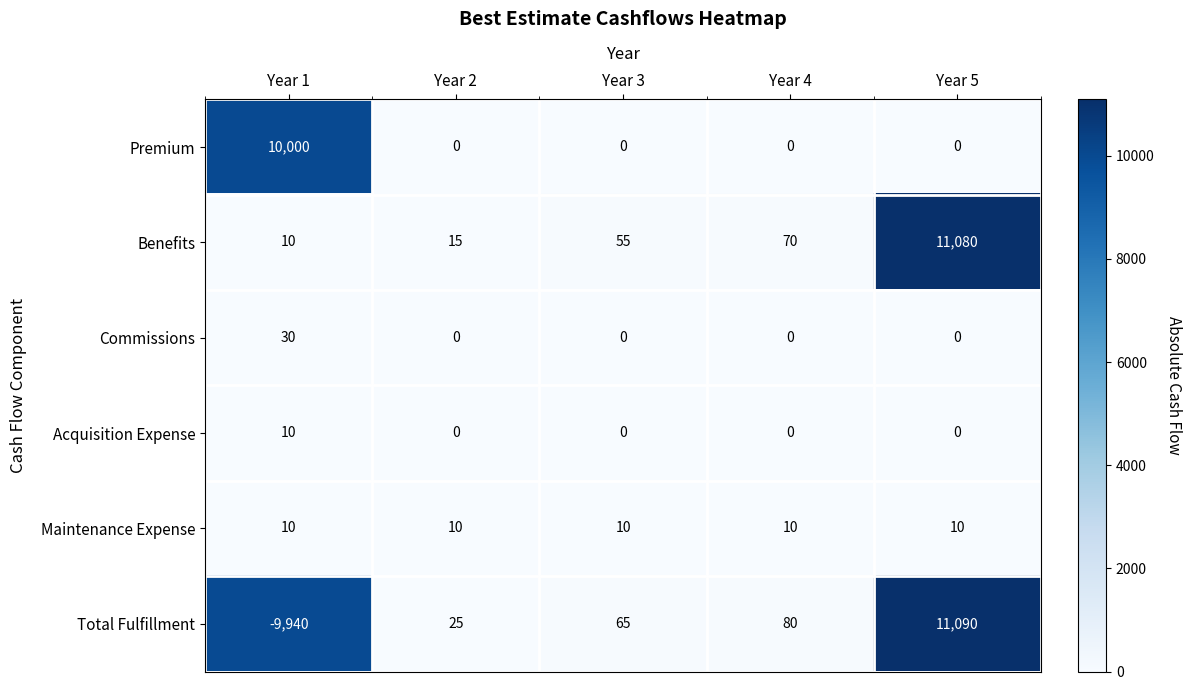

Reading left to right, list all the values displayed in this chart.

Premium: 10000	0	0	0	0
Benefits: 10	15	55	70	11080
Commissions: 30	0	0	0	0
Acquisition Expense: 10	0	0	0	0
Maintenance Expense: 10	10	10	10	10
Total Fulfillment: -9940	25	65	80	11090